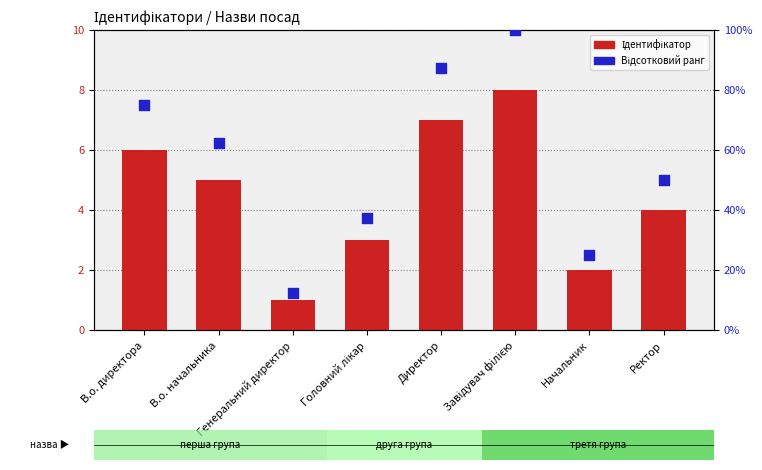

At how many categories does at least one series exceed 74?

3